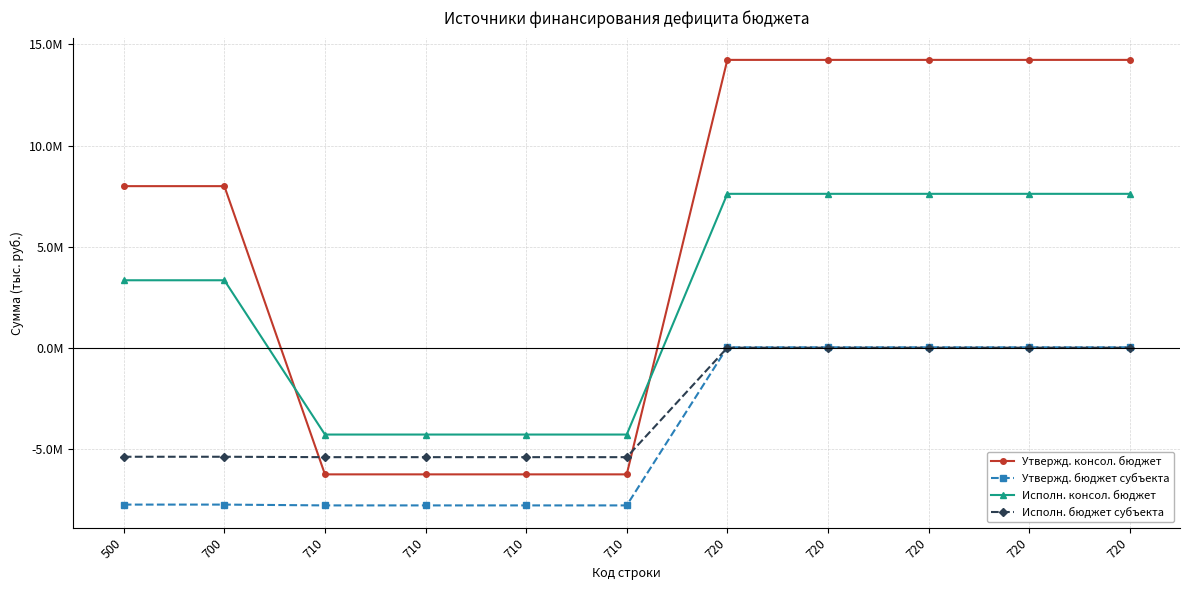

What are all the series names shown in the legend?

Утвержд. консол. бюджет, Утвержд. бюджет субъекта, Исполн. консол. бюджет, Исполн. бюджет субъекта